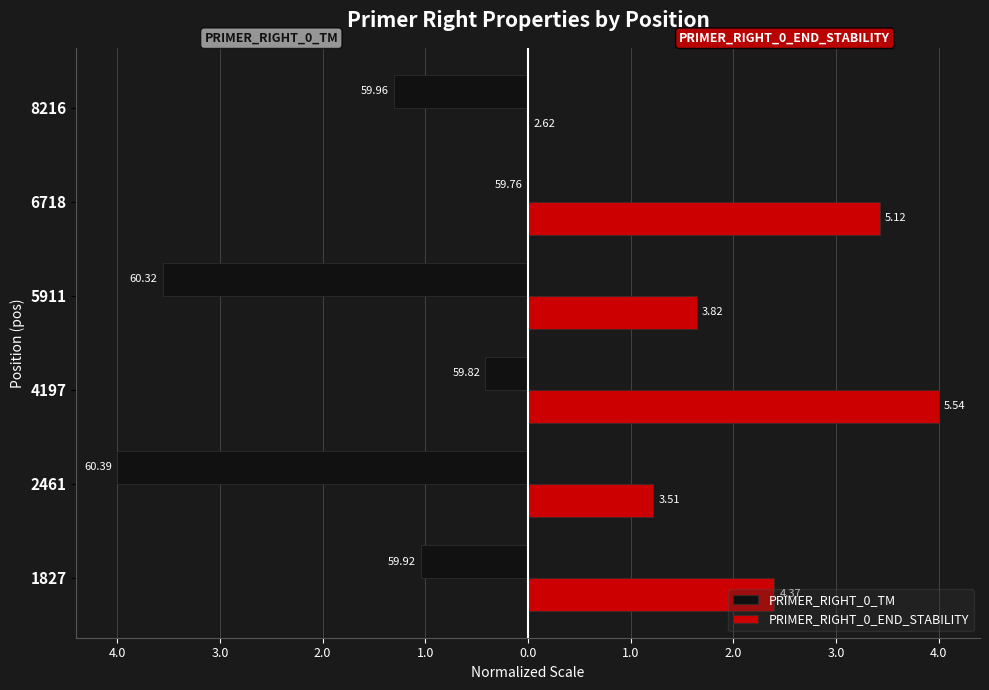

How many PRIMER_RIGHT_0_TM values are between -3 and 0?

4